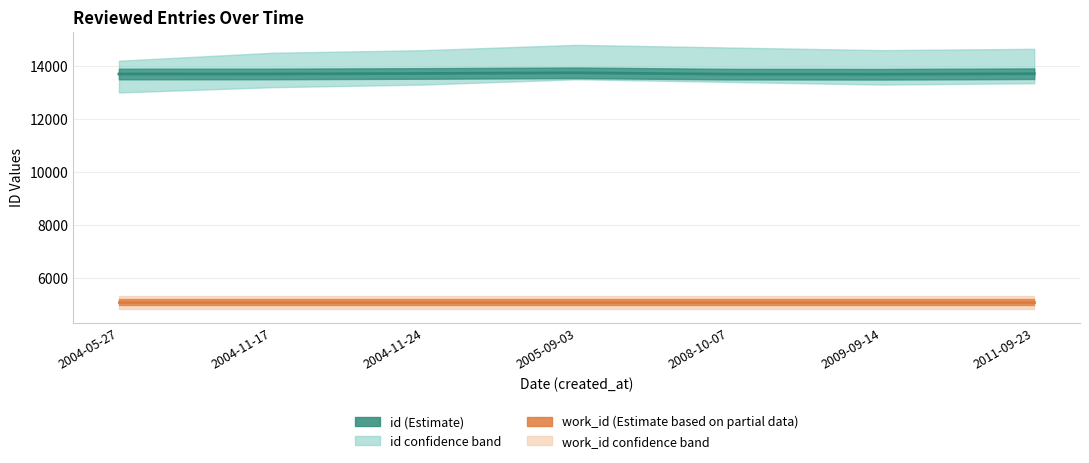

What is the average value?

13708